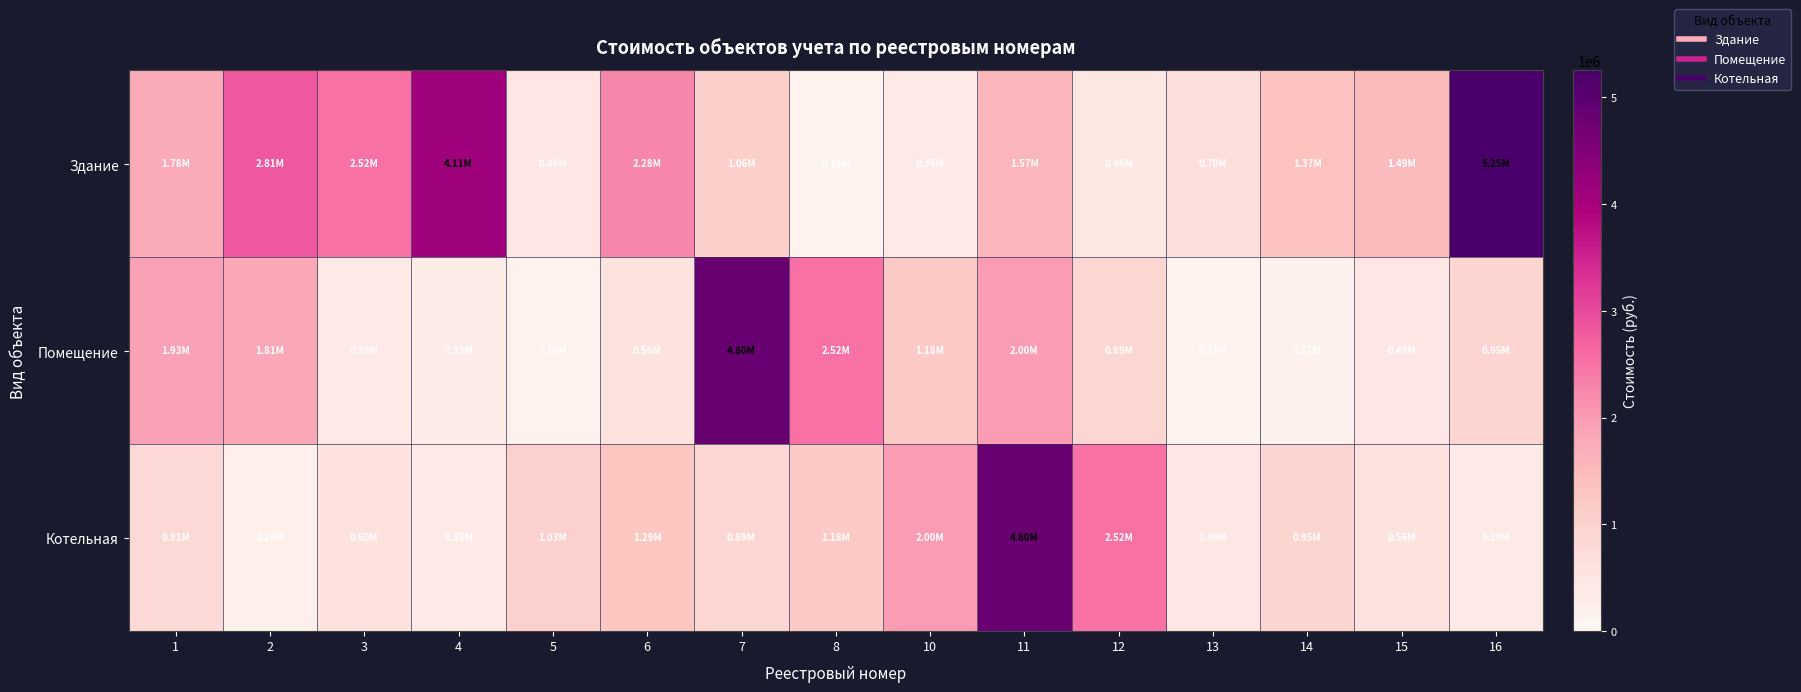

Which label corresponds to the largest value in the chart?

16